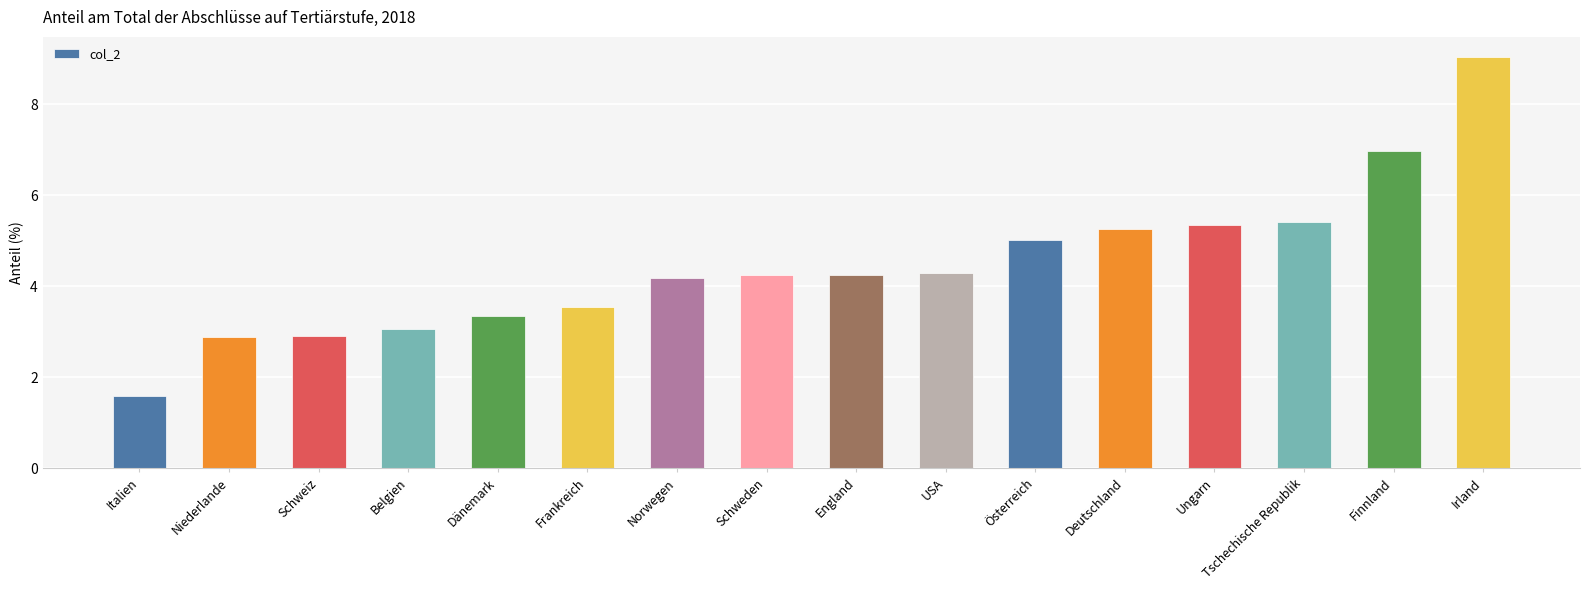

How many values exceed 4?

10